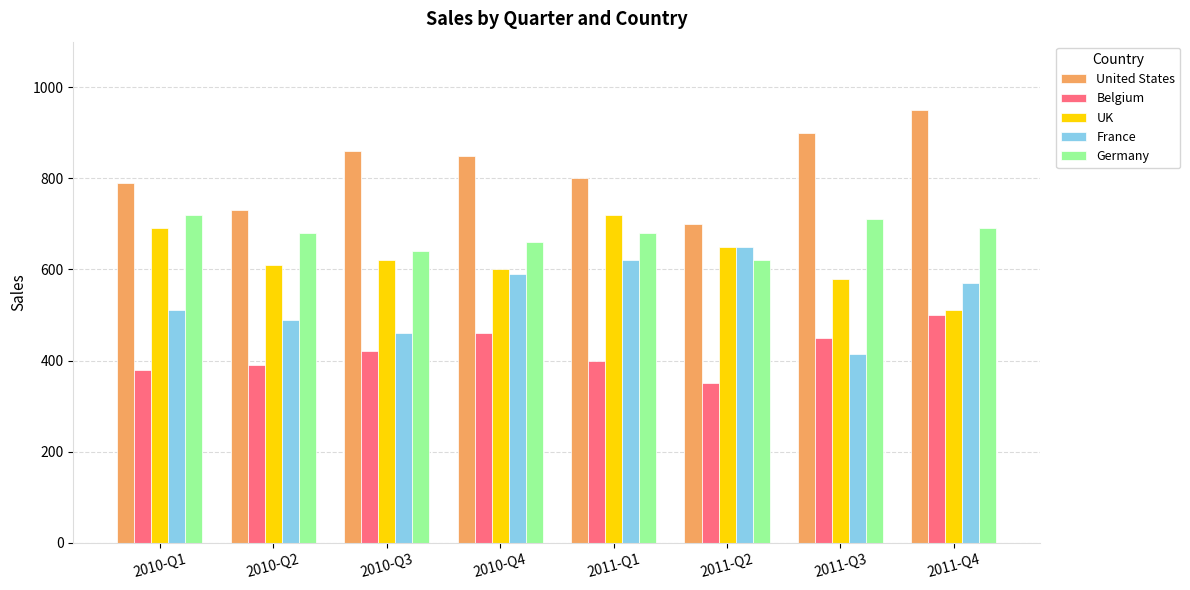

How many distinct data groups are displayed?

5